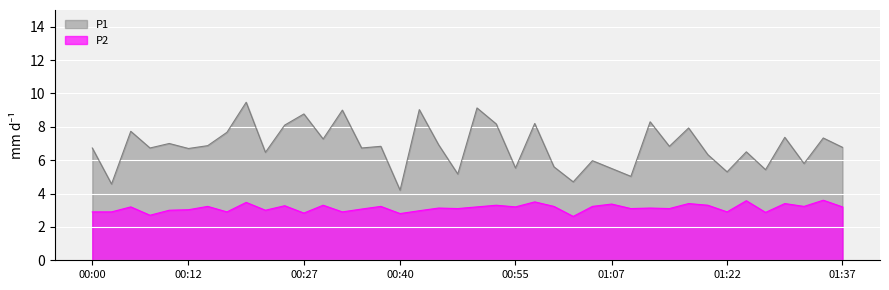

True or false: P2 has a value of 3.0 at 00:42.

True